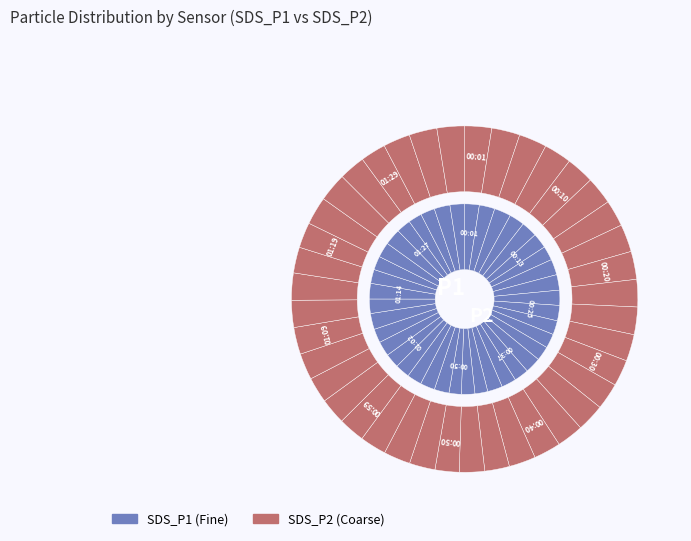

Is it true that 01:12 is 1% of the pie?

False